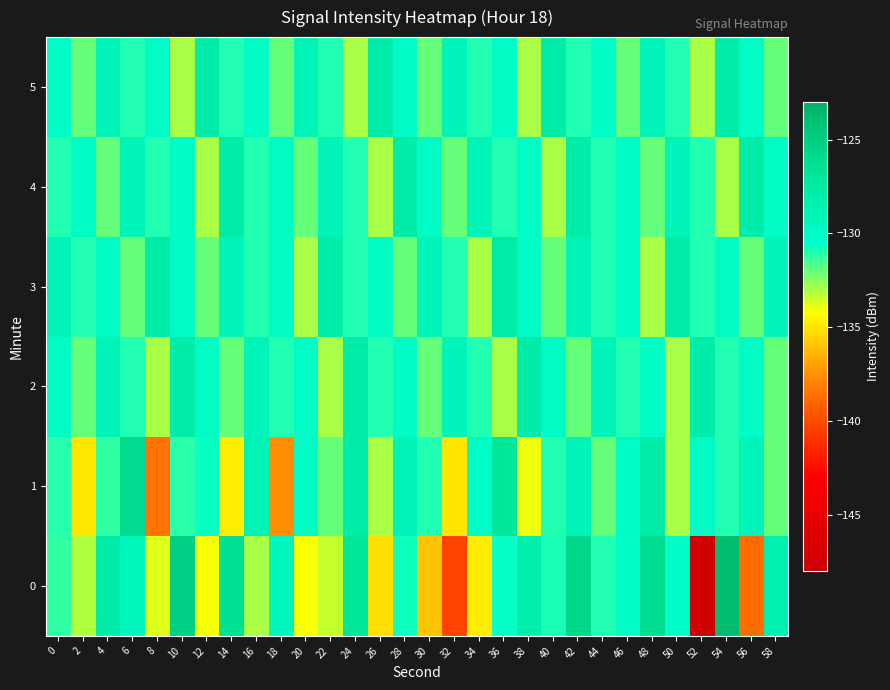

Reading left to right, list all the values displayed in this chart.

0: 0=-131.2	2=-133.1	4=-127.8	6=-129.3	8=-133.8	10=-125.2	12=-134.2	14=-126.4	16=-133.0	18=-129.2	20=-134.2	22=-133.4	24=-126.8	26=-135.2	28=-130.7	30=-136.0	32=-140.3	34=-134.8	36=-130.6	38=-128.2	40=-130.9	42=-125.7	44=-131.0	46=-130.0	48=-126.2	50=-130.2	52=-147.7	54=-123.8	56=-138.7	58=-128.5
1: 0=-131.1	2=-134.9	4=-131.2	6=-126.1	8=-138.5	10=-131.1	12=-130.7	14=-134.8	16=-128.9	18=-137.6	20=-130.0	22=-132.0	24=-128.0	26=-133.0	28=-129.0	30=-131.0	32=-135.0	34=-130.0	36=-127.0	38=-134.0	40=-131.0	42=-129.0	44=-132.0	46=-130.0	48=-128.0	50=-133.0	52=-130.0	54=-131.0	56=-129.0	58=-132.0
2: 0=-130.0	2=-132.0	4=-129.0	6=-131.0	8=-133.0	10=-128.0	12=-130.0	14=-132.0	16=-129.0	18=-131.0	20=-130.0	22=-133.0	24=-128.0	26=-131.0	28=-130.0	30=-132.0	32=-129.0	34=-131.0	36=-133.0	38=-128.0	40=-130.0	42=-132.0	44=-129.0	46=-131.0	48=-130.0	50=-133.0	52=-128.0	54=-131.0	56=-130.0	58=-132.0
3: 0=-129.0	2=-131.0	4=-130.0	6=-132.0	8=-128.0	10=-130.0	12=-132.0	14=-129.0	16=-131.0	18=-130.0	20=-133.0	22=-128.0	24=-131.0	26=-130.0	28=-132.0	30=-129.0	32=-131.0	34=-133.0	36=-128.0	38=-130.0	40=-132.0	42=-129.0	44=-131.0	46=-130.0	48=-133.0	50=-128.0	52=-131.0	54=-130.0	56=-132.0	58=-129.0
4: 0=-131.0	2=-130.0	4=-132.0	6=-129.0	8=-131.0	10=-130.0	12=-133.0	14=-128.0	16=-131.0	18=-130.0	20=-132.0	22=-129.0	24=-131.0	26=-133.0	28=-128.0	30=-130.0	32=-132.0	34=-129.0	36=-131.0	38=-130.0	40=-133.0	42=-128.0	44=-131.0	46=-130.0	48=-132.0	50=-129.0	52=-131.0	54=-133.0	56=-128.0	58=-130.0
5: 0=-130.0	2=-132.0	4=-129.0	6=-131.0	8=-130.0	10=-133.0	12=-128.0	14=-131.0	16=-130.0	18=-132.0	20=-129.0	22=-131.0	24=-133.0	26=-128.0	28=-130.0	30=-132.0	32=-129.0	34=-131.0	36=-130.0	38=-133.0	40=-128.0	42=-131.0	44=-130.0	46=-132.0	48=-129.0	50=-131.0	52=-133.0	54=-128.0	56=-130.0	58=-132.0